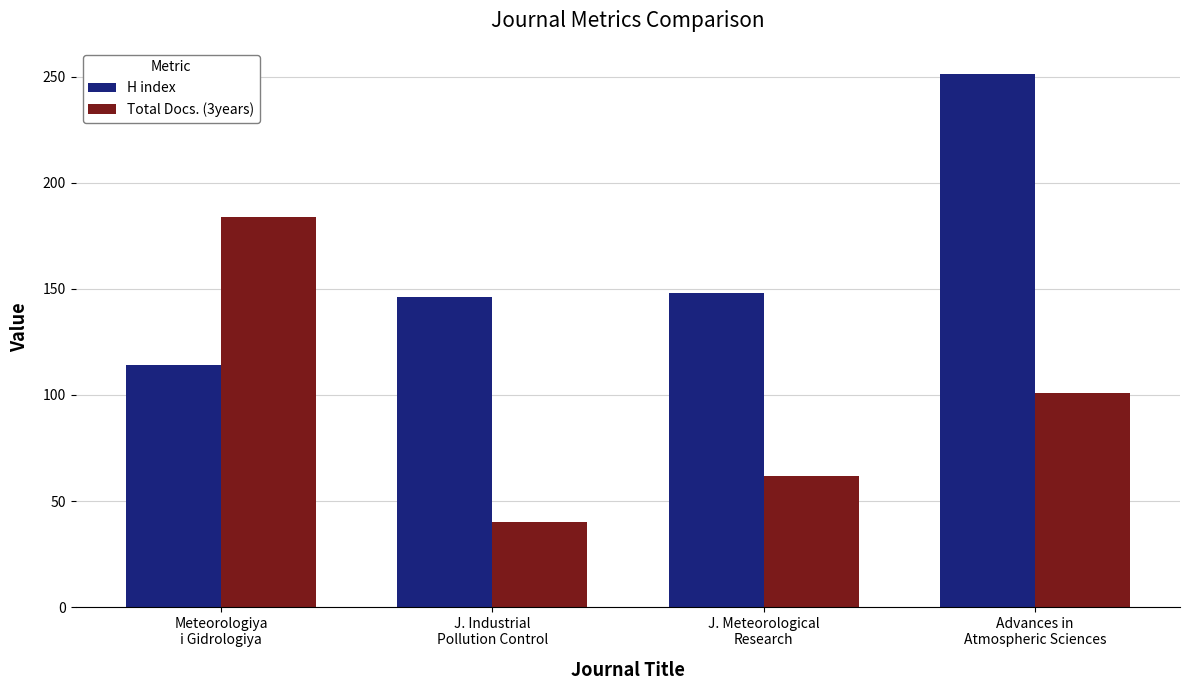

Which series has the largest total across all categories?

H index